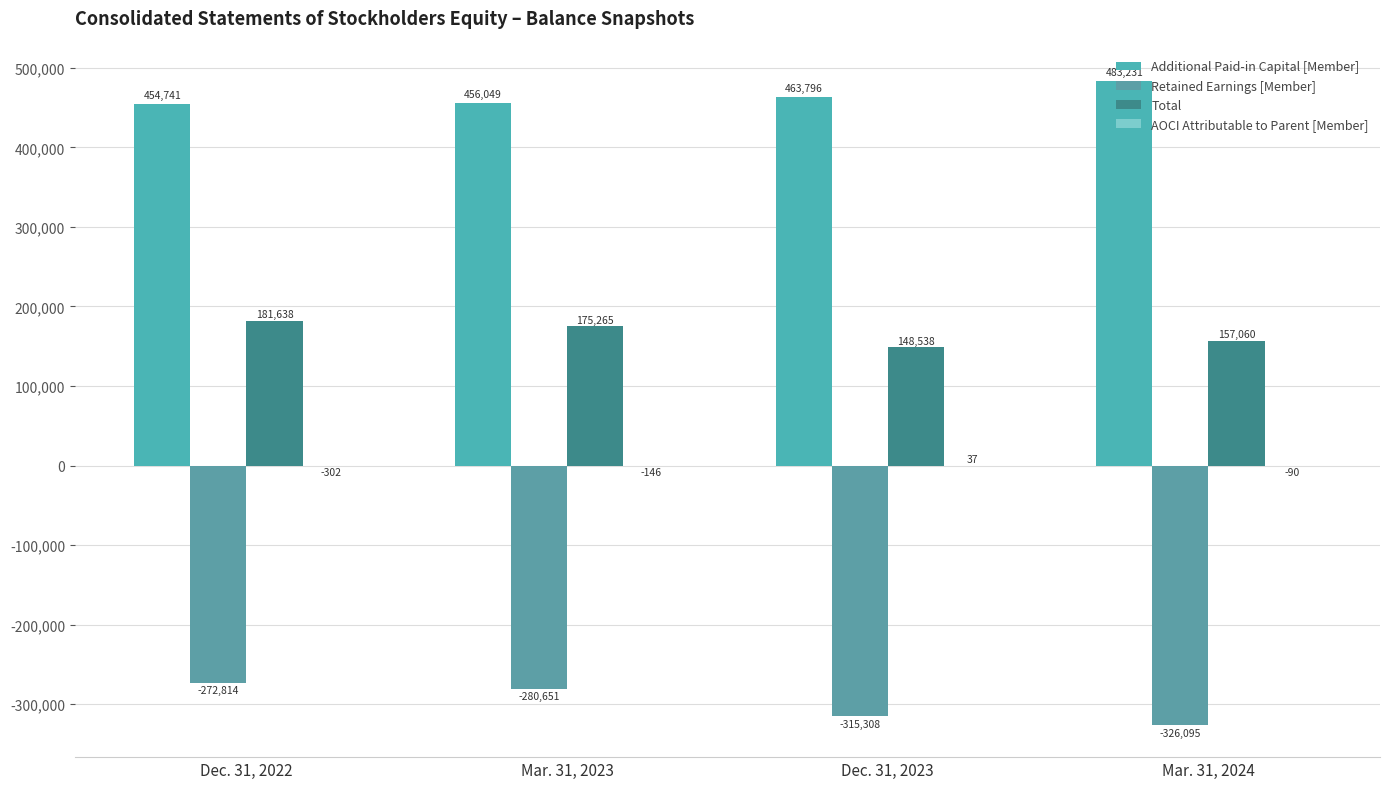

Count the number of categories in the chart.

4